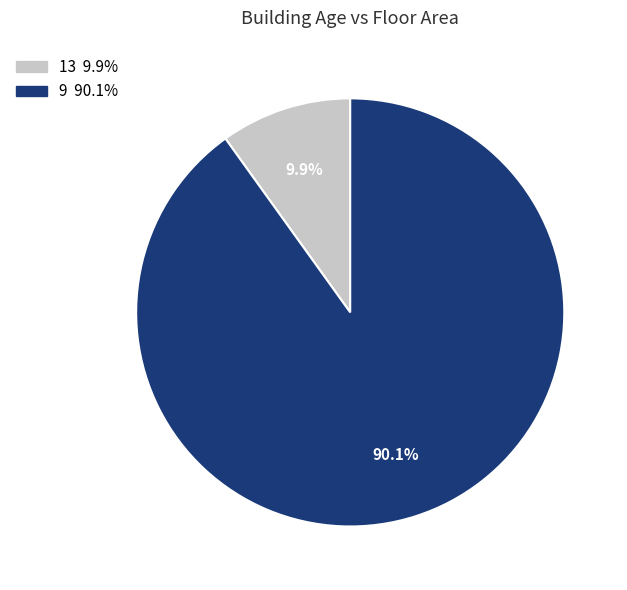

Combined, what portion of the pie is 13 and 9?

100.0%